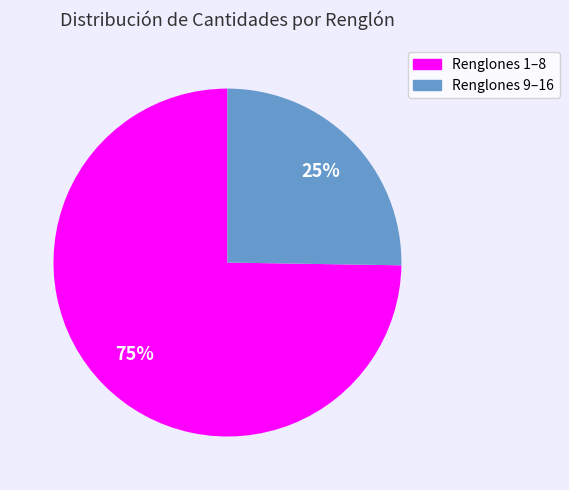

To the nearest percent, what is the average slice percentage?

50%